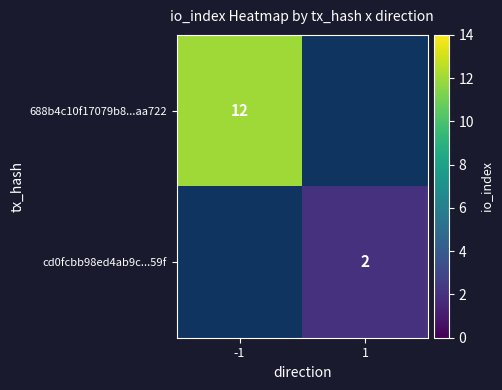

What is the maximum value shown in the chart?

12.0